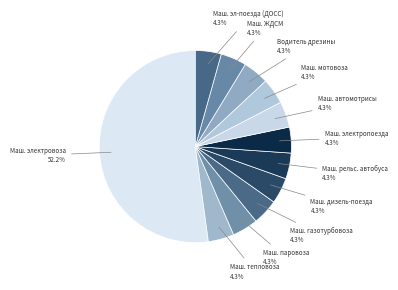

To the nearest percent, what is the difference between the largest and smallest slice percentages?

48%